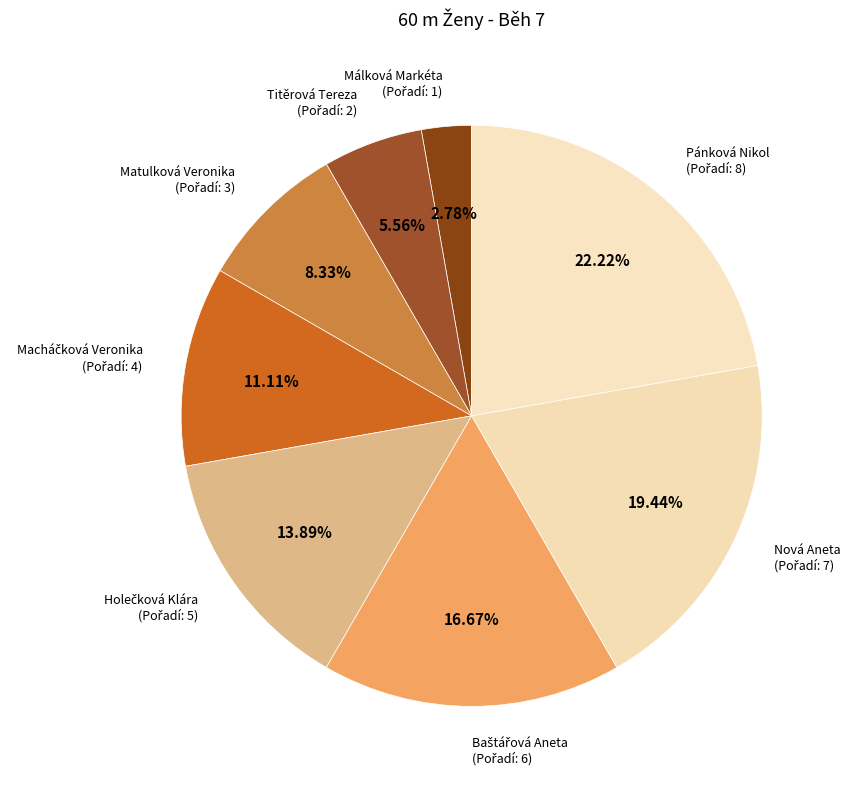

Which slice is the smallest?

Málková Markéta